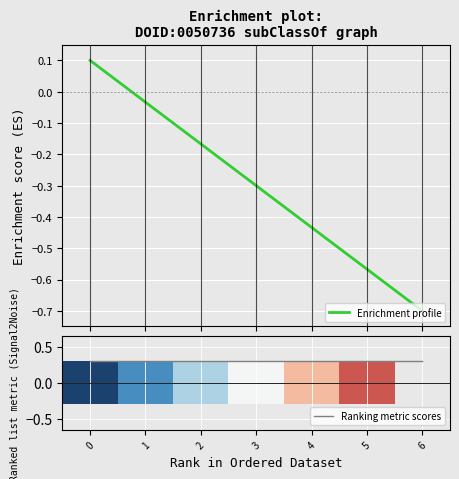

Is it true that Ranking metric scores equals 0.3 at 2?

True